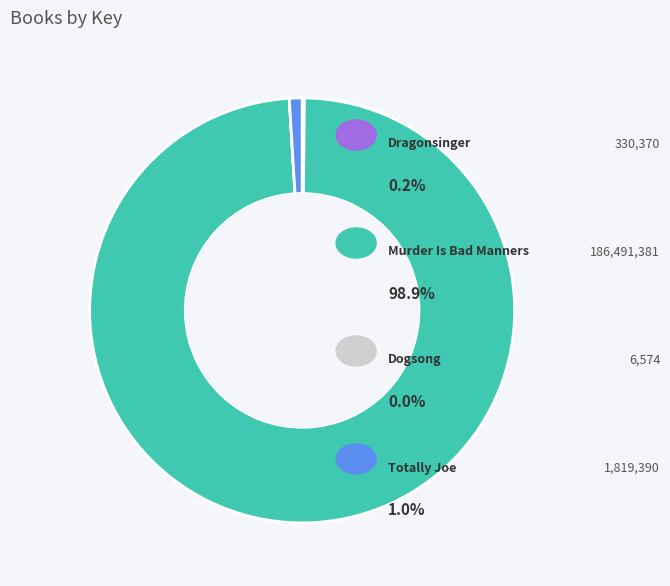

Is there a majority slice in this chart?

Yes